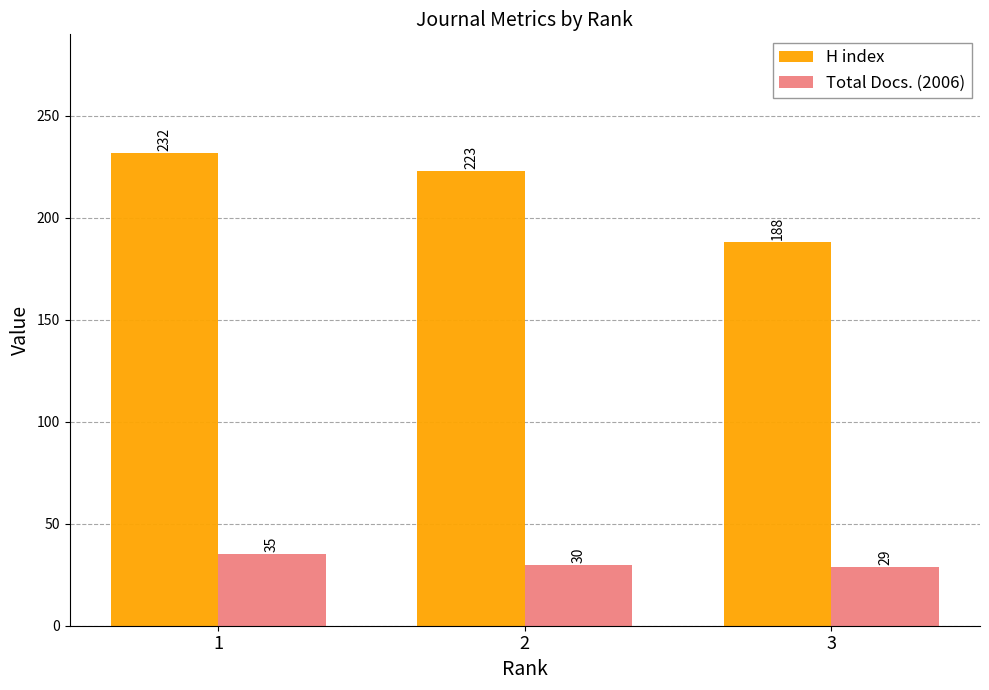

What is the average value of the Total Docs. (2006) series?

31